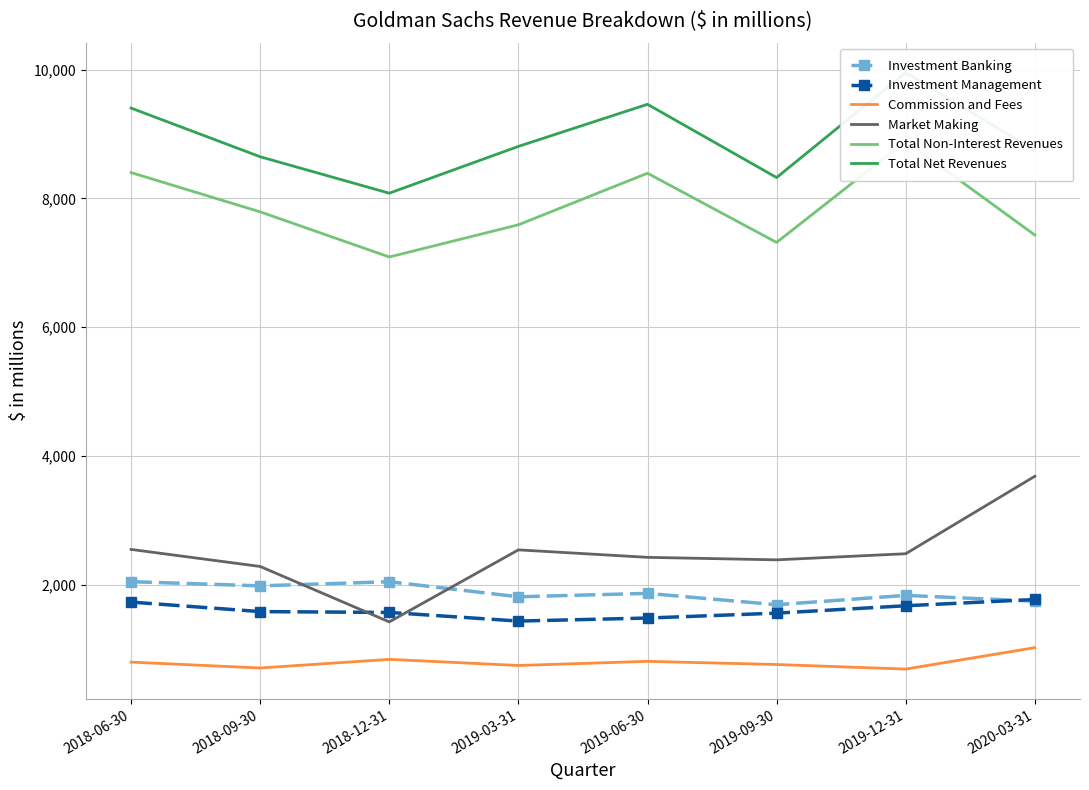

Reading right to left, what are all the values shown in this chart?

Investment Banking: 2020-03-31=1742	2019-12-31=1832	2019-09-30=1687	2019-06-30=1863	2019-03-31=1810	2018-12-31=2044	2018-09-30=1980	2018-06-30=2045
Investment Management: 2020-03-31=1768	2019-12-31=1671	2019-09-30=1556	2019-06-30=1480	2019-03-31=1433	2018-12-31=1567	2018-09-30=1580	2018-06-30=1728
Commission and Fees: 2020-03-31=1020	2019-12-31=687	2019-09-30=758	2019-06-30=807	2019-03-31=743	2018-12-31=838	2018-09-30=704	2018-06-30=795
Market Making: 2020-03-31=3682	2019-12-31=2479	2019-09-30=2384	2019-06-30=2423	2019-03-31=2539	2018-12-31=1420	2018-09-30=2281	2018-06-30=2546
Total Non-Interest Revenues: 2020-03-31=7430	2019-12-31=8890	2019-09-30=7315	2019-06-30=8390	2019-03-31=7589	2018-12-31=7089	2018-09-30=7790	2018-06-30=8400
Total Net Revenues: 2020-03-31=8743	2019-12-31=9955	2019-09-30=8323	2019-06-30=9461	2019-03-31=8807	2018-12-31=8080	2018-09-30=8646	2018-06-30=9402